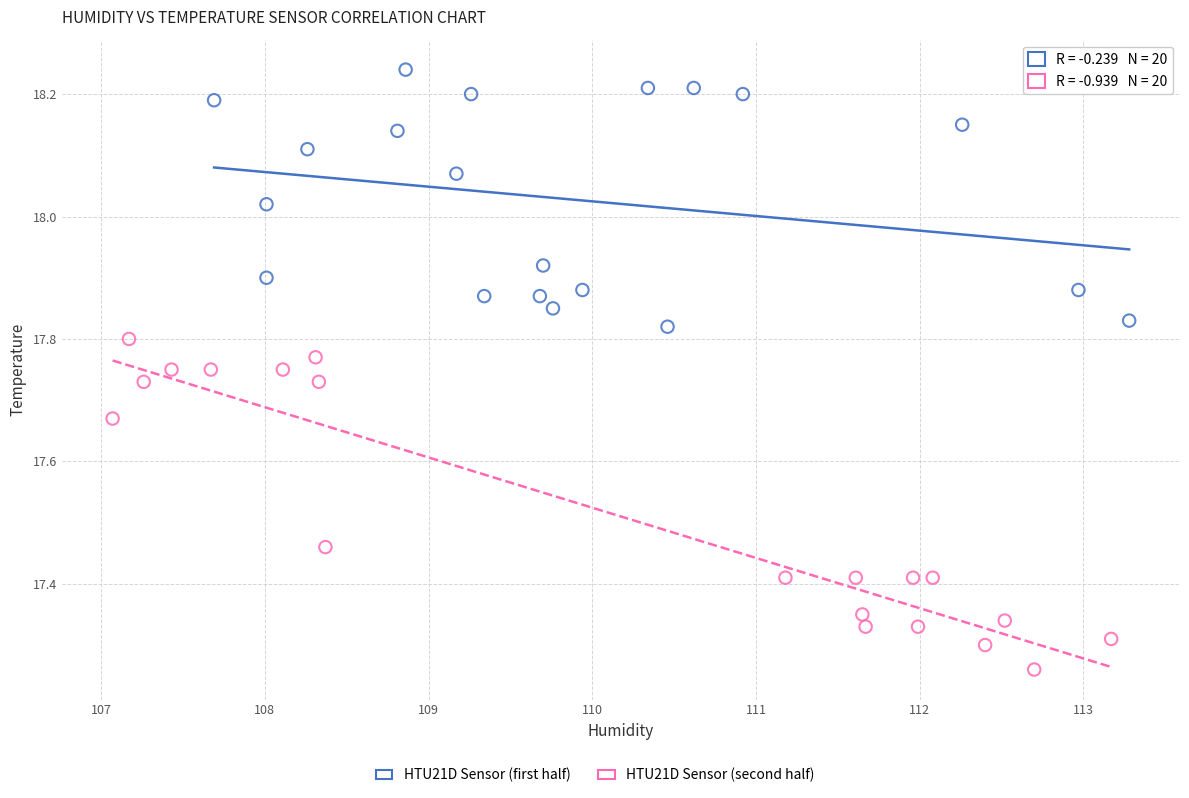

Which series contains the lowest Y value?

HTU21D Sensor (second half)